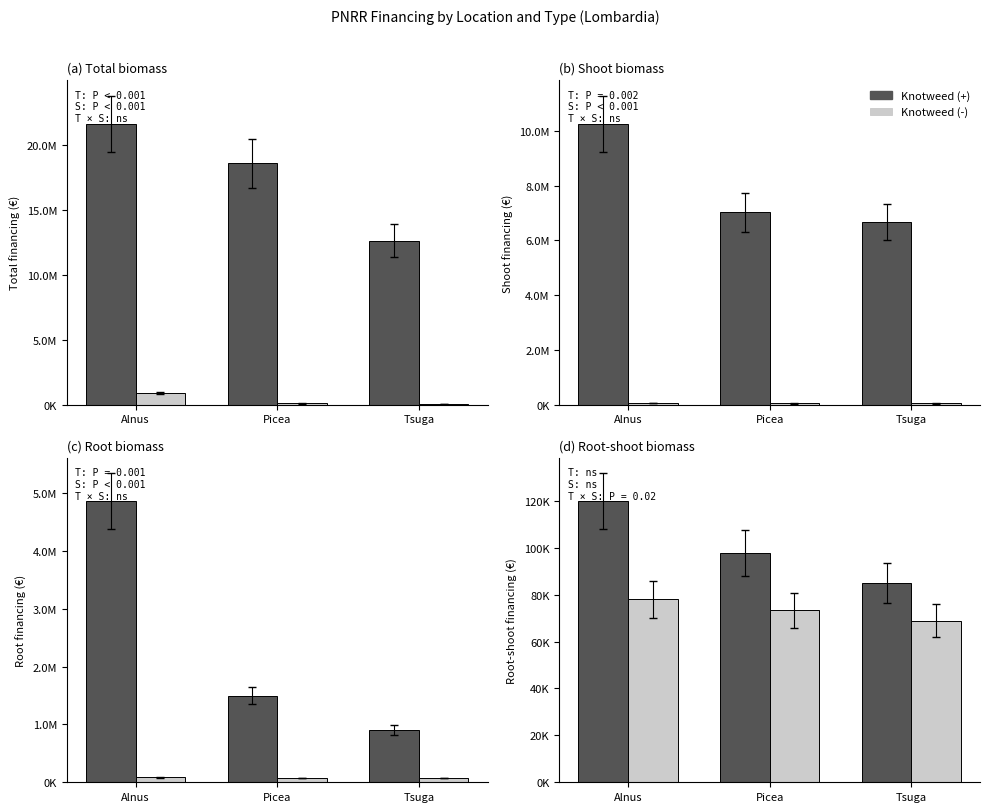

How many data points does each series have?

3